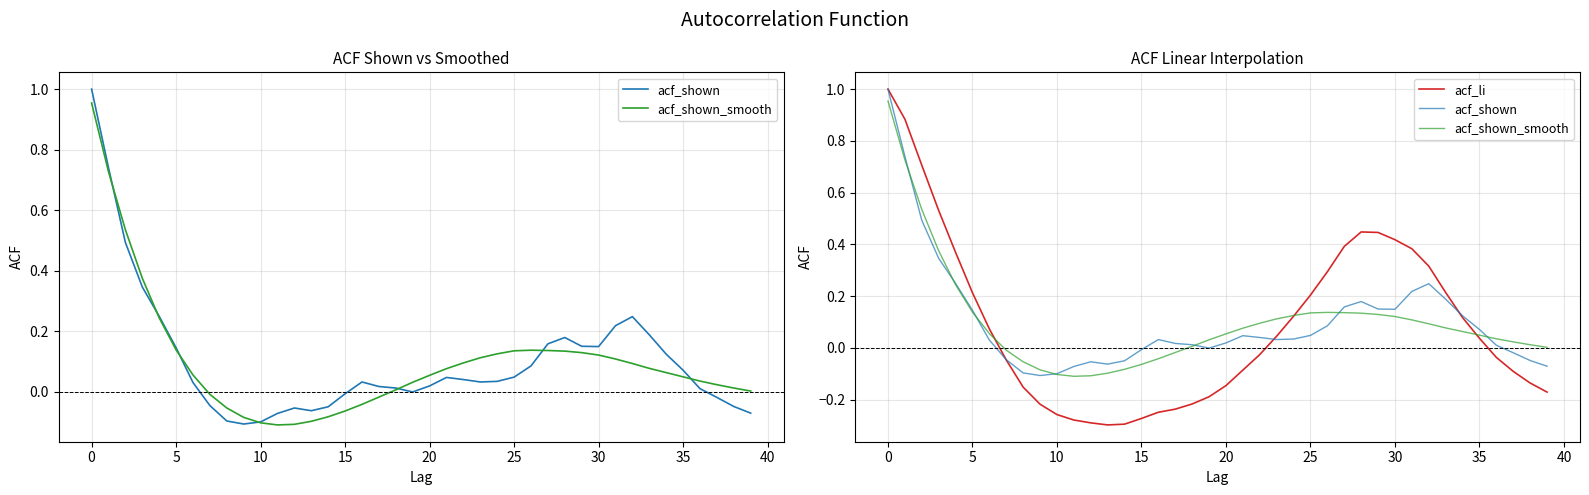

How many values in the acf_shown_smooth series exceed 0?

29